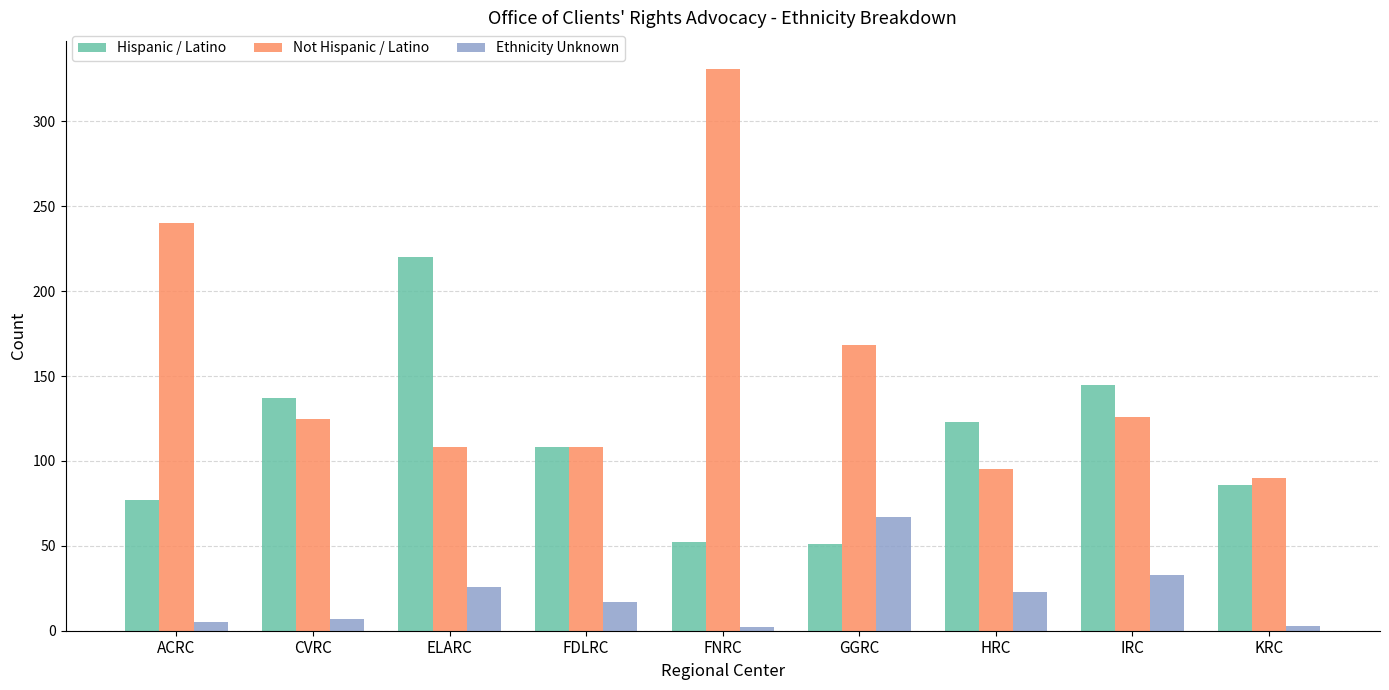

Is the value of Not Hispanic / Latino at FNRC greater than the value of Hispanic / Latino at HRC?

Yes